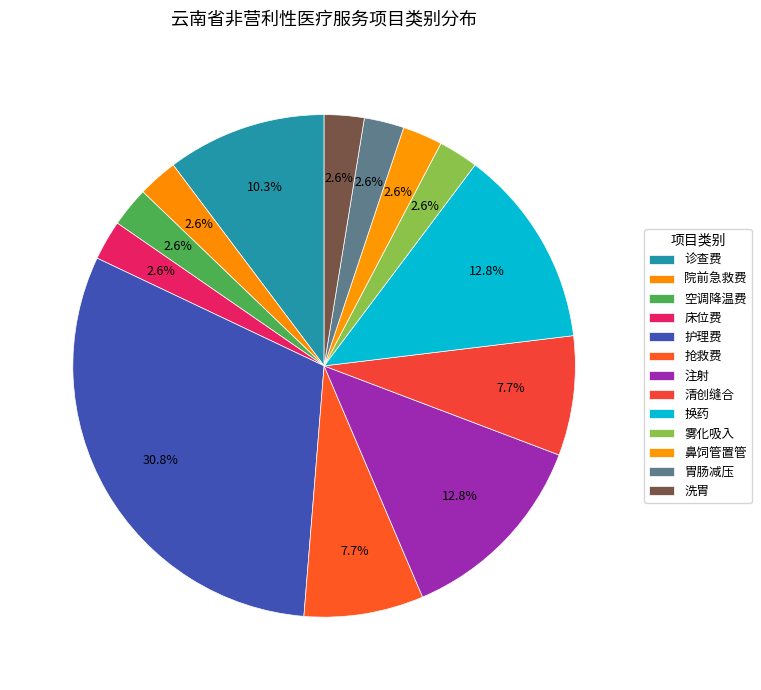

Is it true that 洗胃 is 15% of the pie?

False